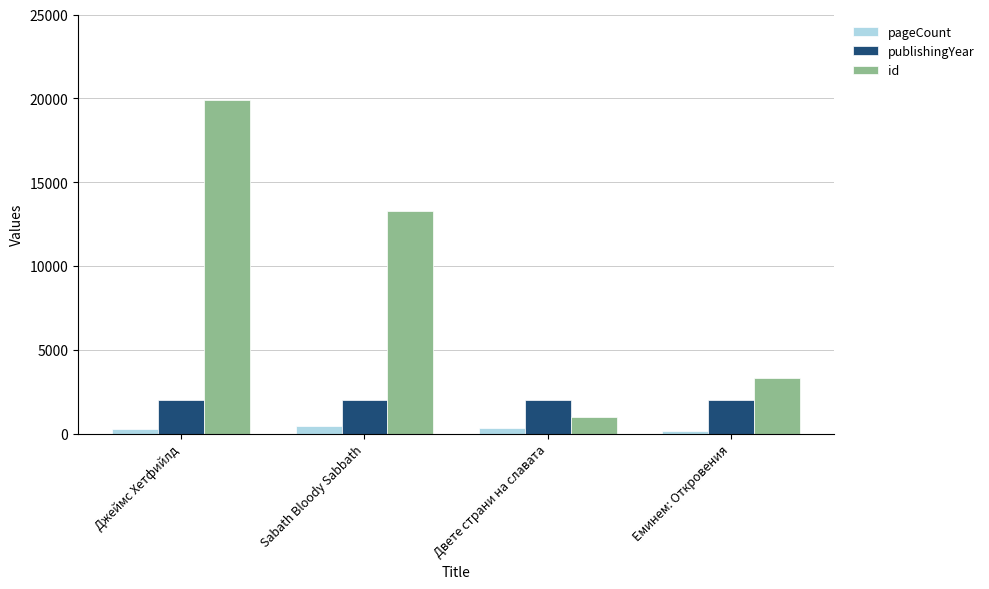

Rank the series by their maximum value, from lowest to highest.

pageCount, publishingYear, id